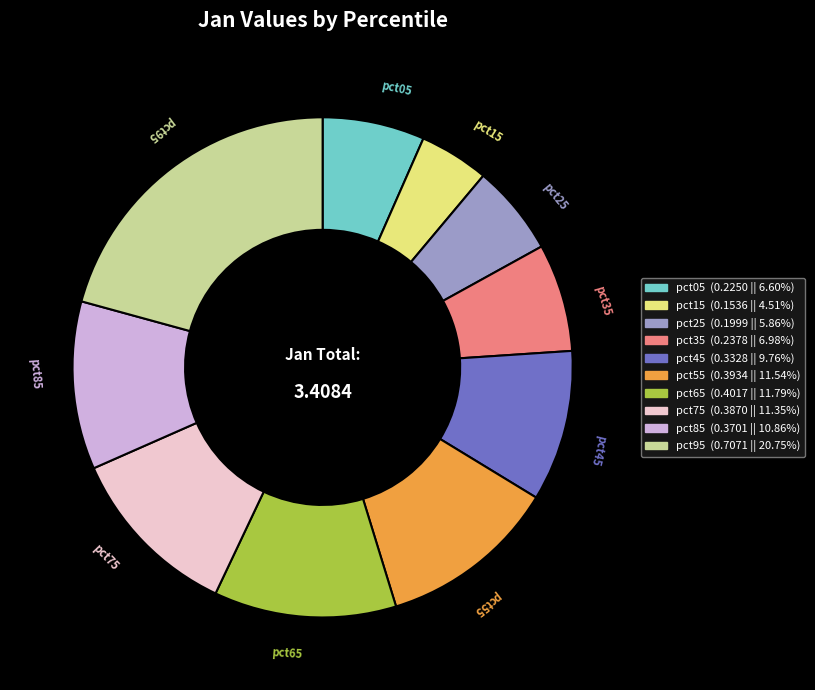

Does pct15 account for over 50% of the chart?

No